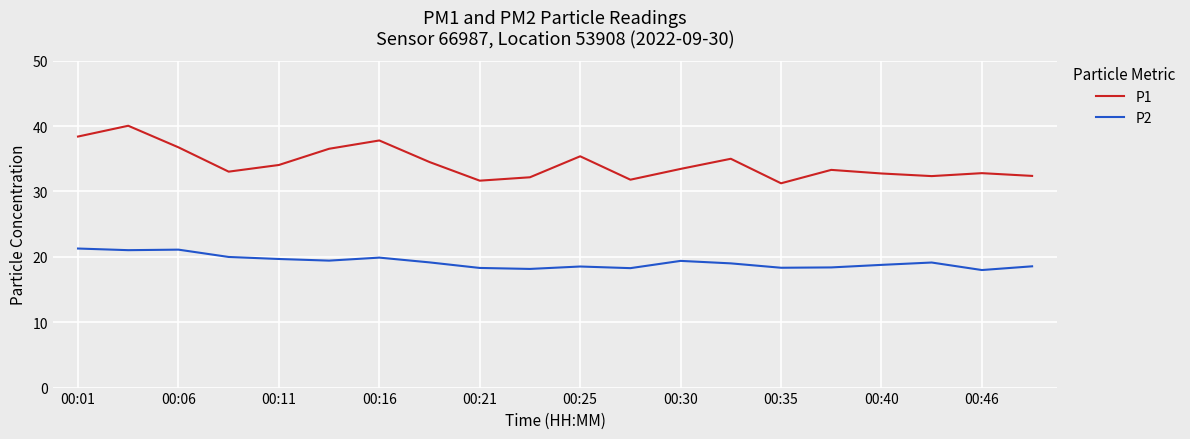

What is the difference between the maximum and minimum values in the P2 series?

3.3